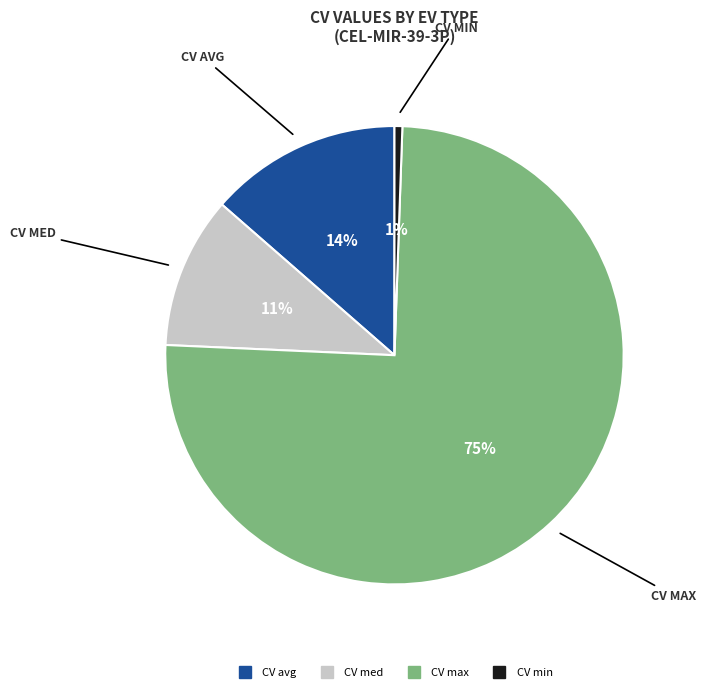

Is it true that CV max is 84% of the pie?

False